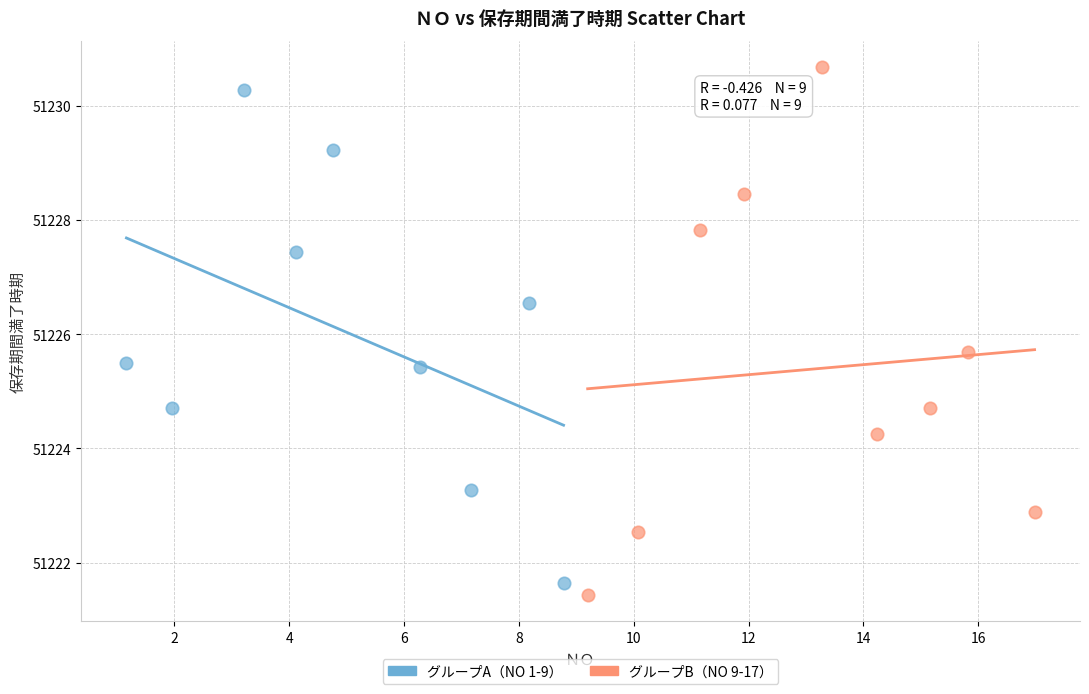

Which series contains the highest Y value?

グループB（NO 9-17）